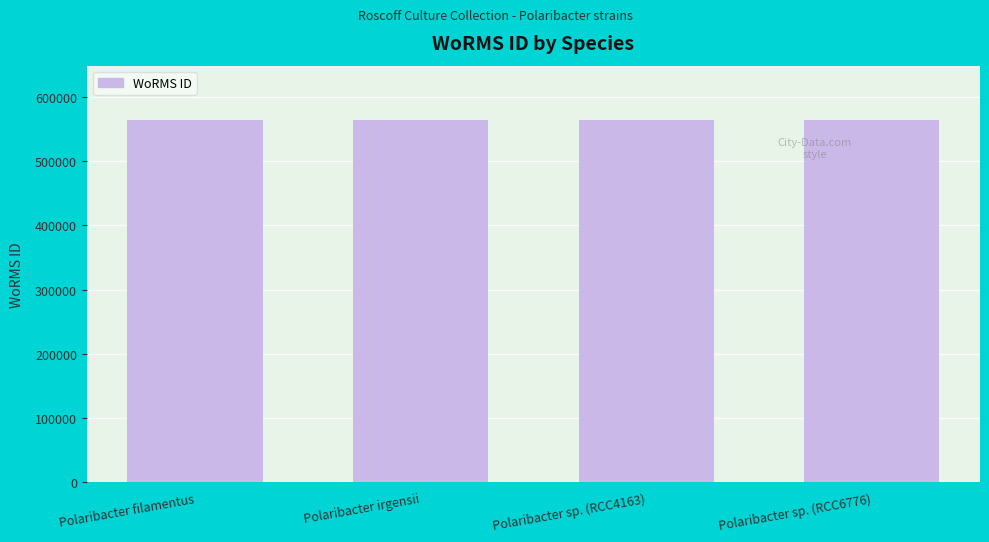

Read the value at Polaribacter filamentus.

563948